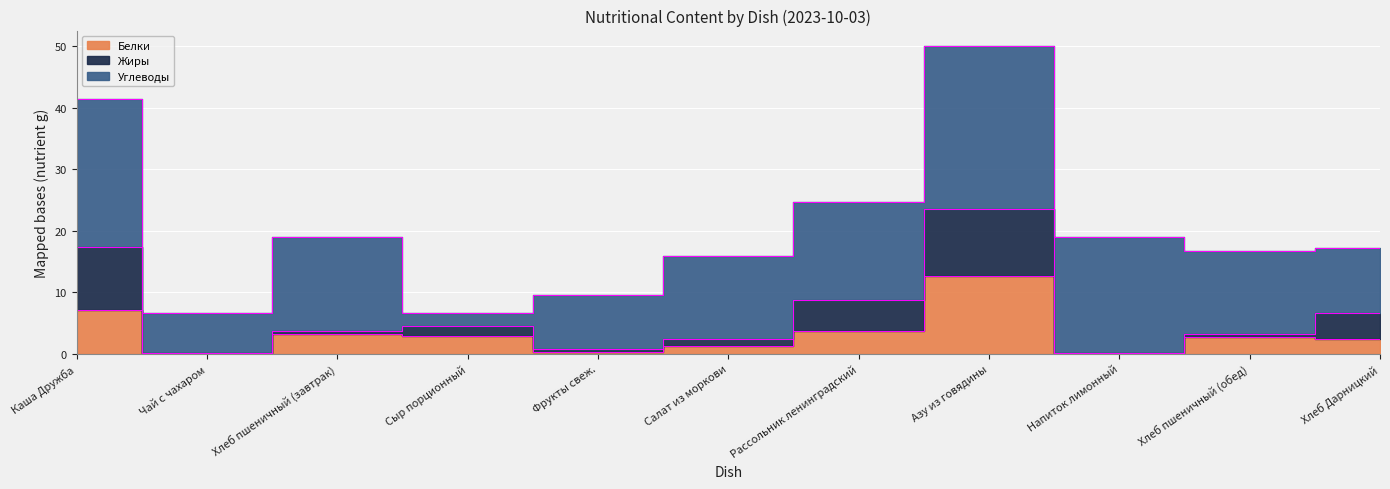

Rank the series by their maximum value, from lowest to highest.

Жиры, Белки, Углеводы